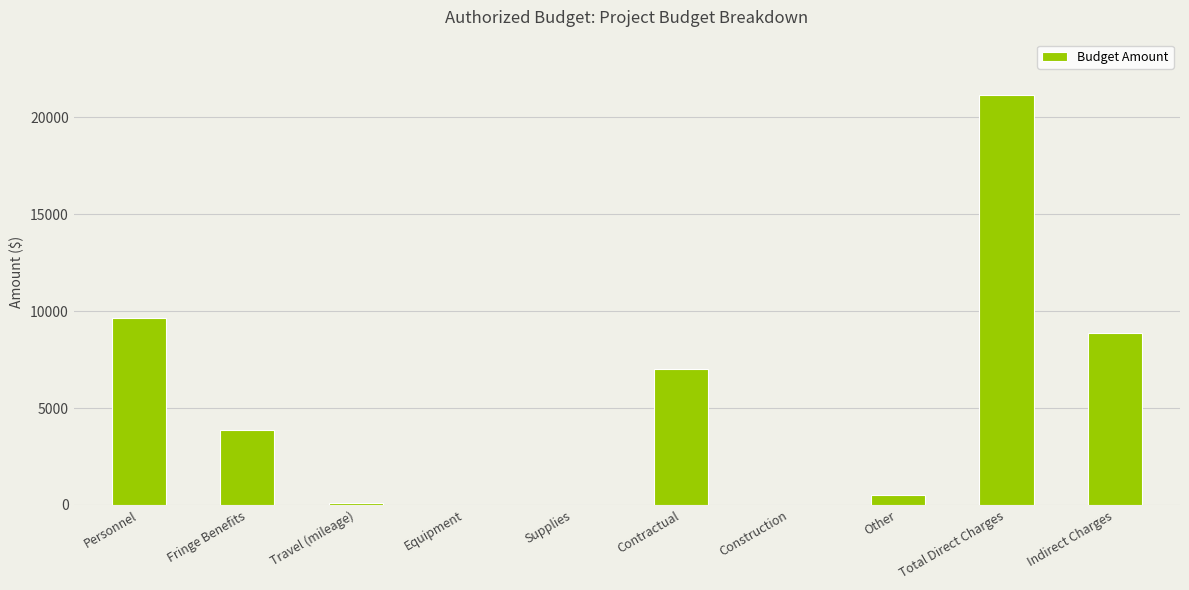

What value does the data have at Travel (mileage)?

115.0